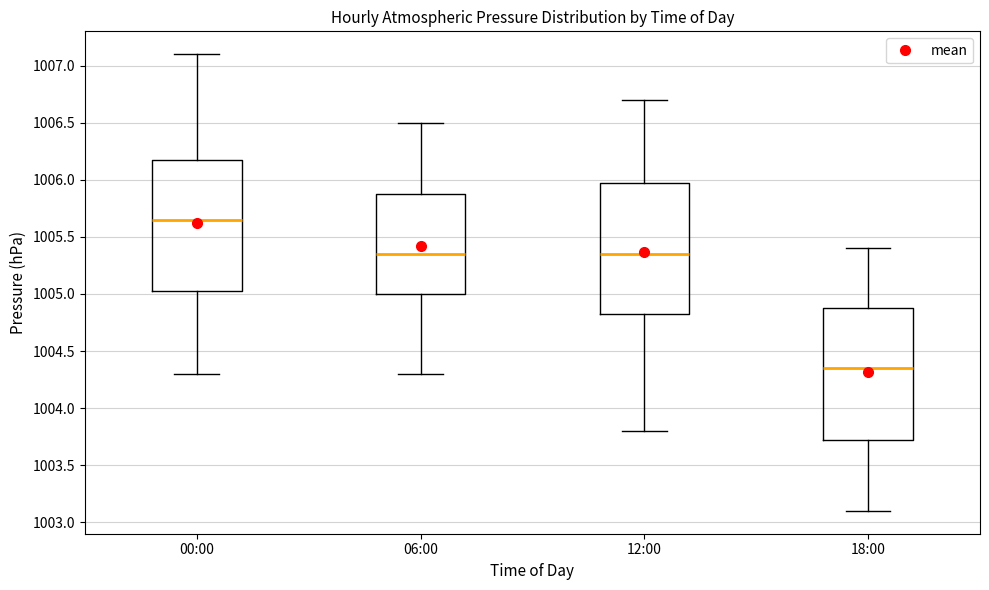

Which box has the highest median line?

00:00